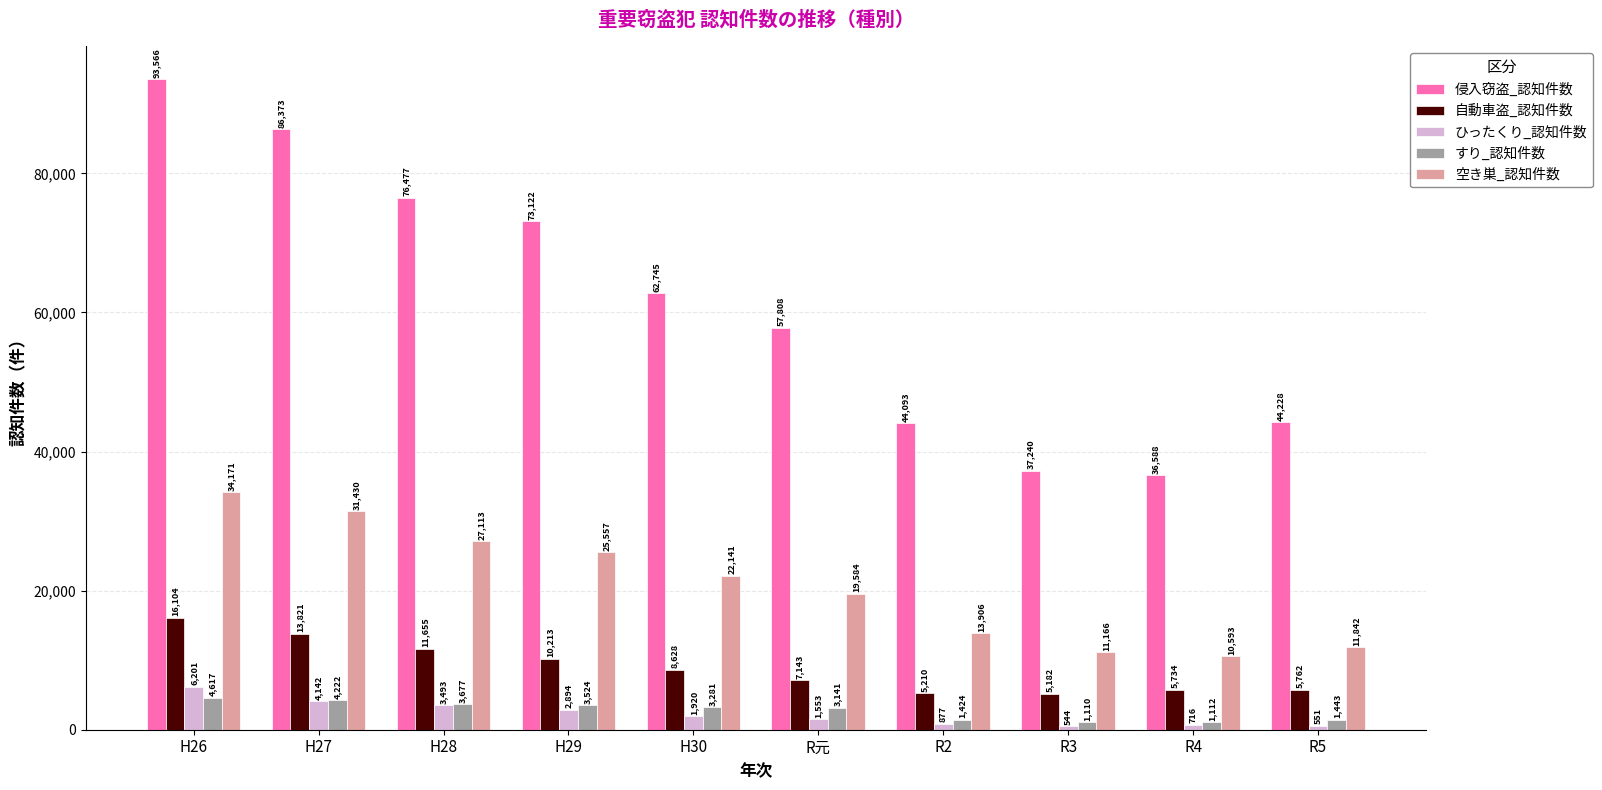

Which series has the largest range (max minus min)?

侵入窃盗_認知件数